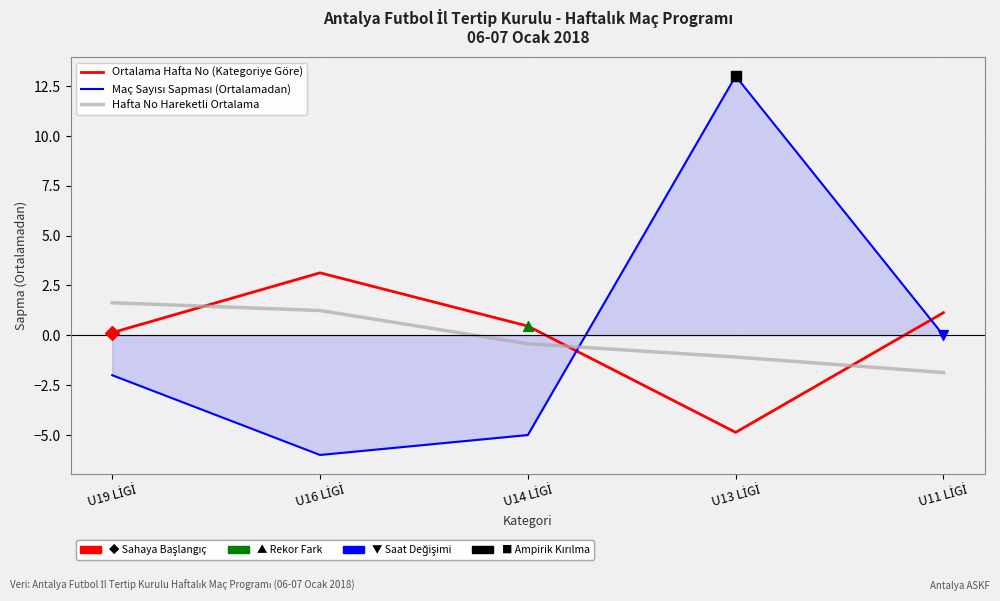

What is the maximum value shown in the chart?

13.0